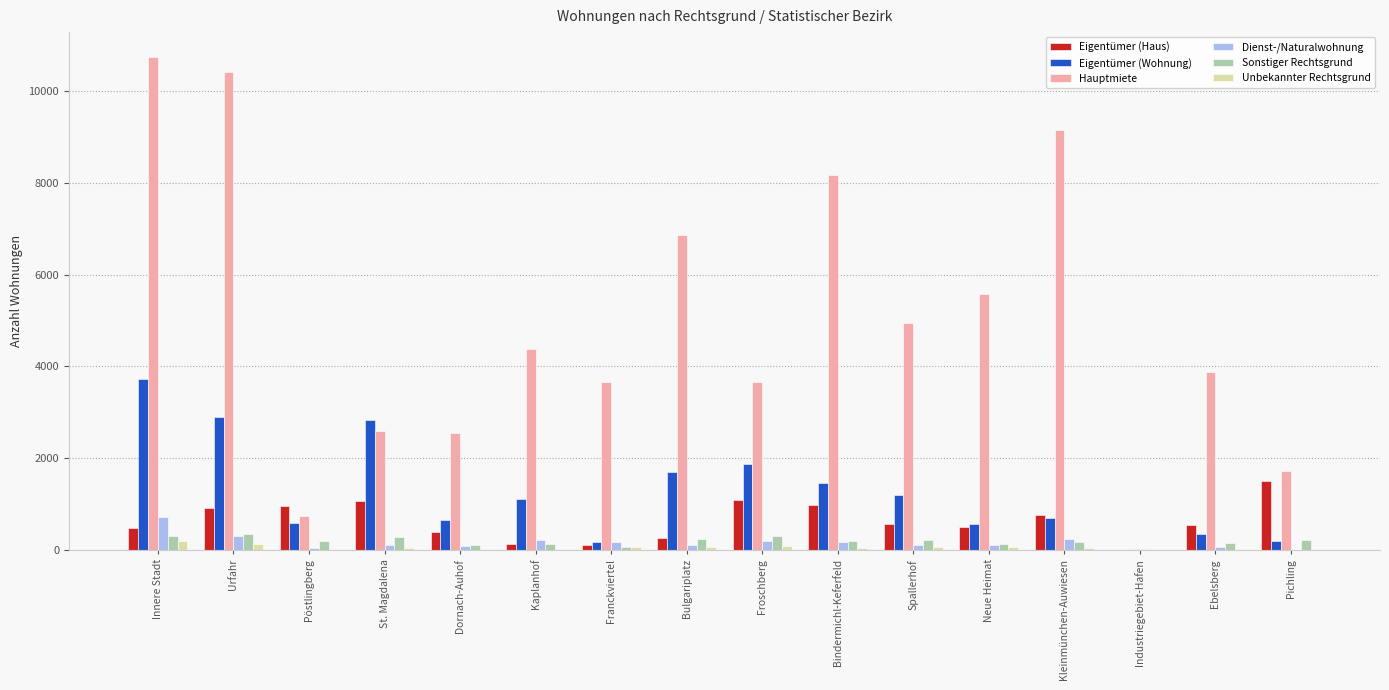

Does the chart contain stacked bars?

No